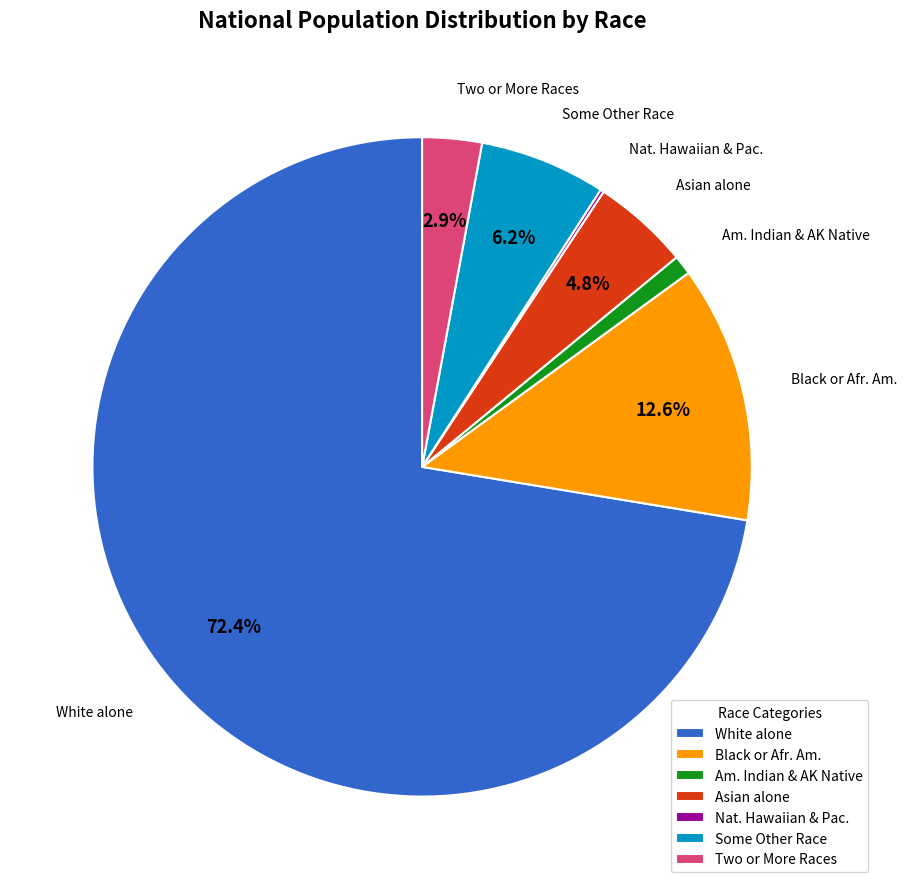

Which category has the biggest portion of the pie?

White alone